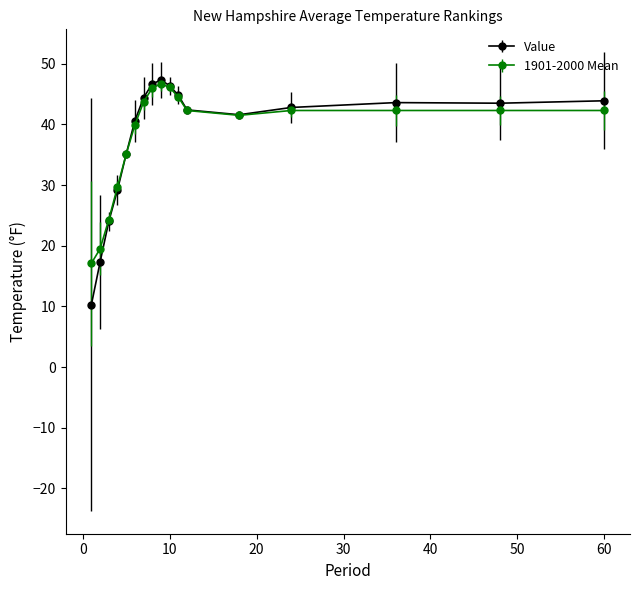

What is the minimum value for Value?

10.3